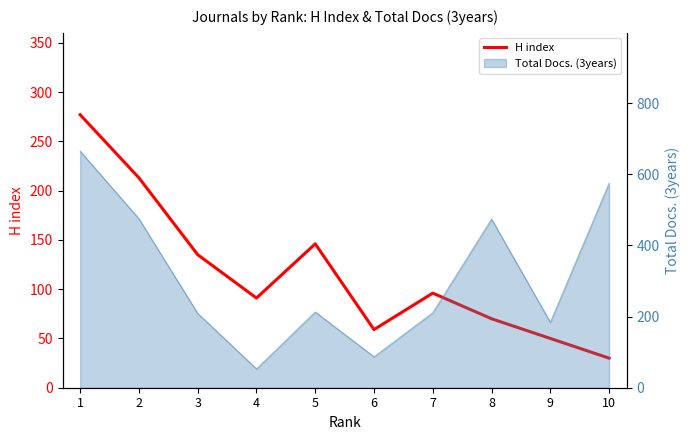

How many values are below 96?

5